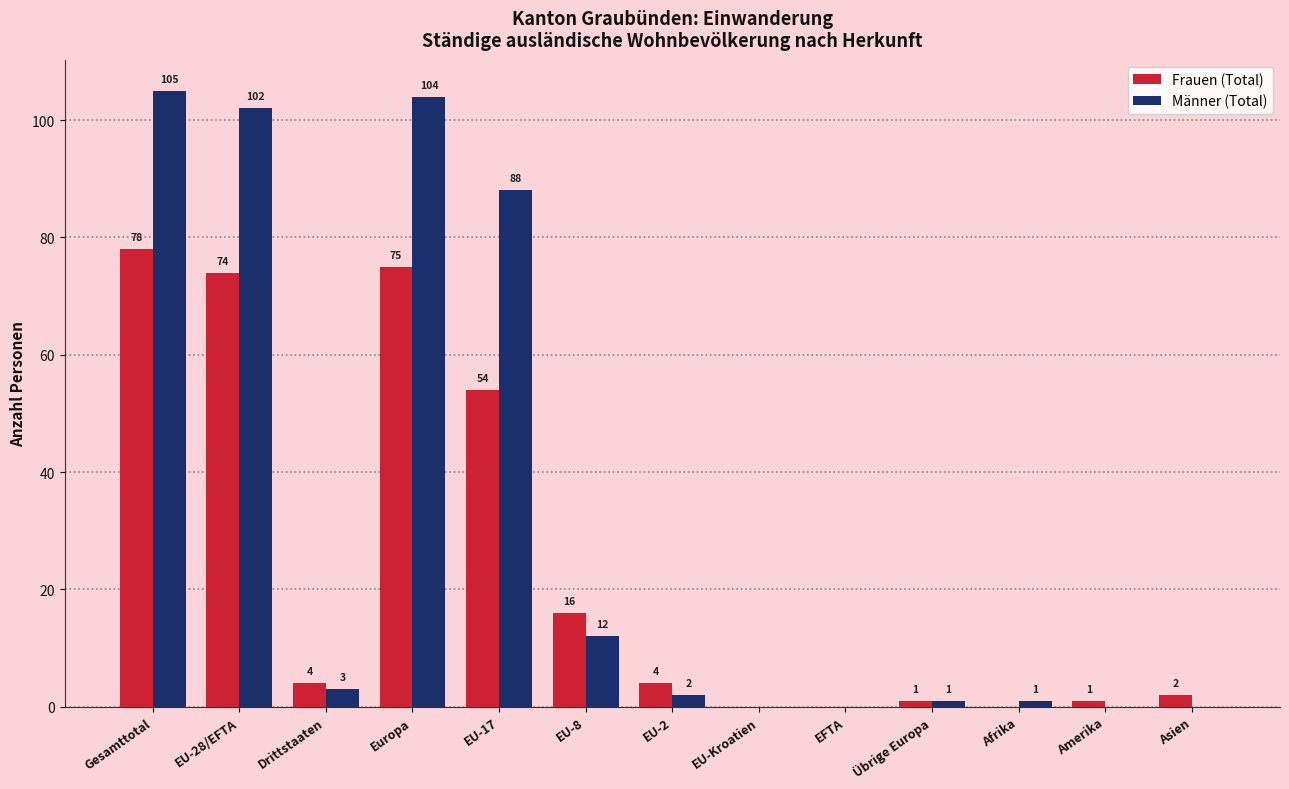

Which series has the widest spread of values?

Männer (Total)